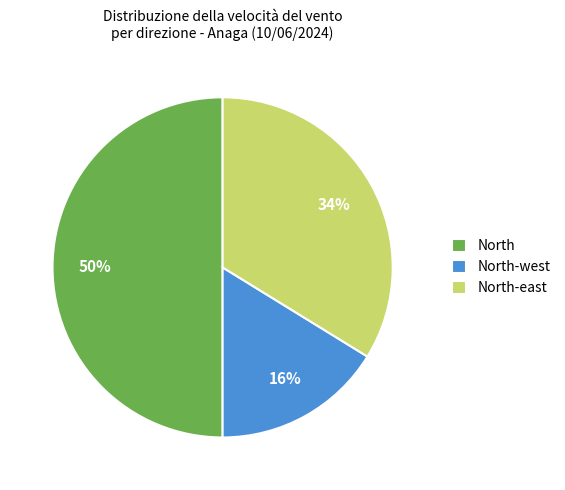

Is North-east the majority of the pie?

No